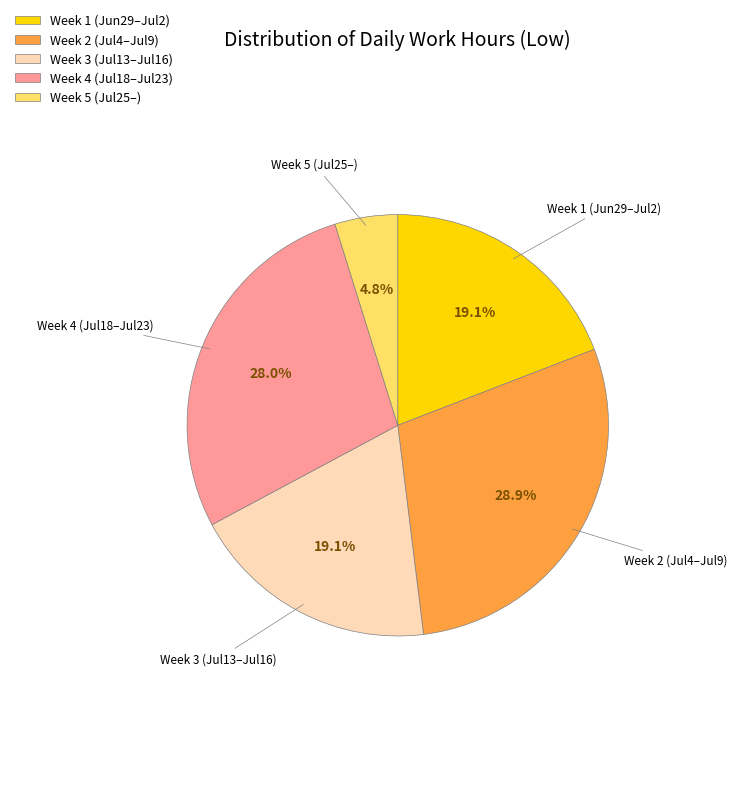

What is the total percentage of Week 2 (Jul4–Jul9) and Week 1 (Jun29–Jul2)?

48.0%